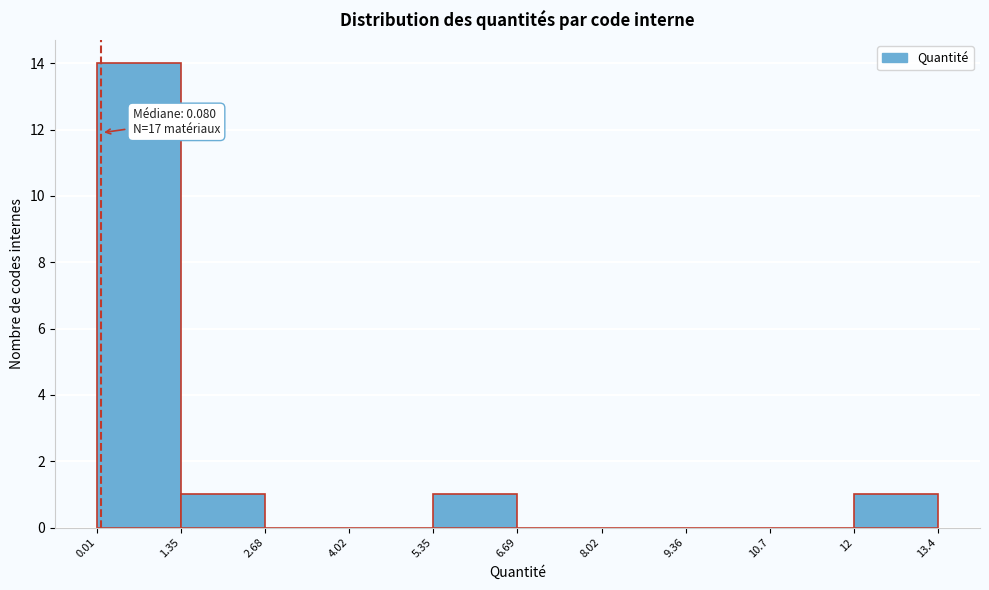

Which range on the x-axis has the tallest bar?

0.01 to 1.35